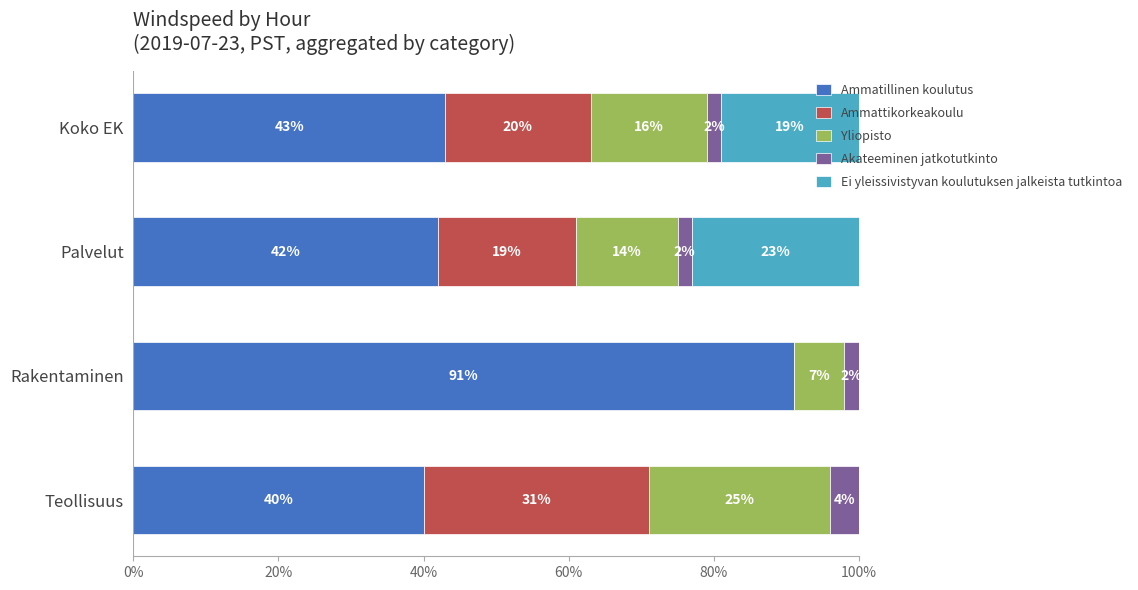

What is the total value across all series at Teollisuus?

100